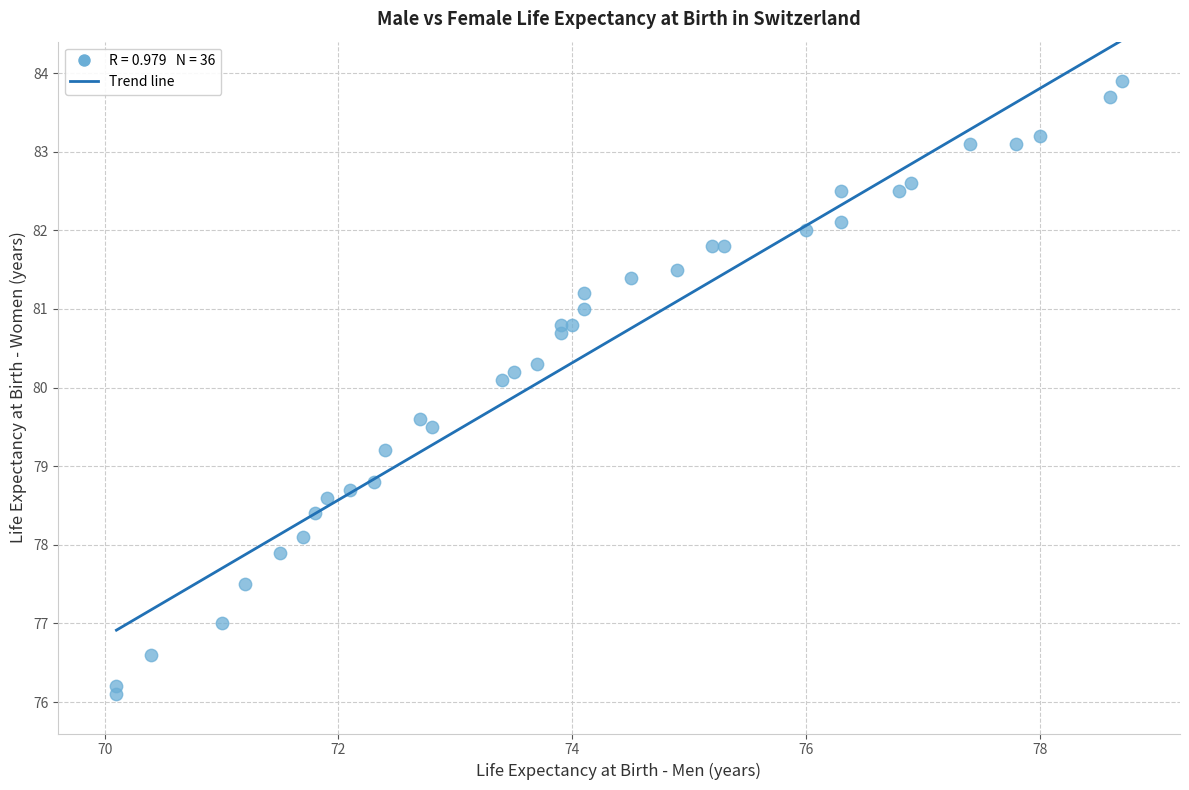

What Y value in the scatter plot is closest to 80?

80.1